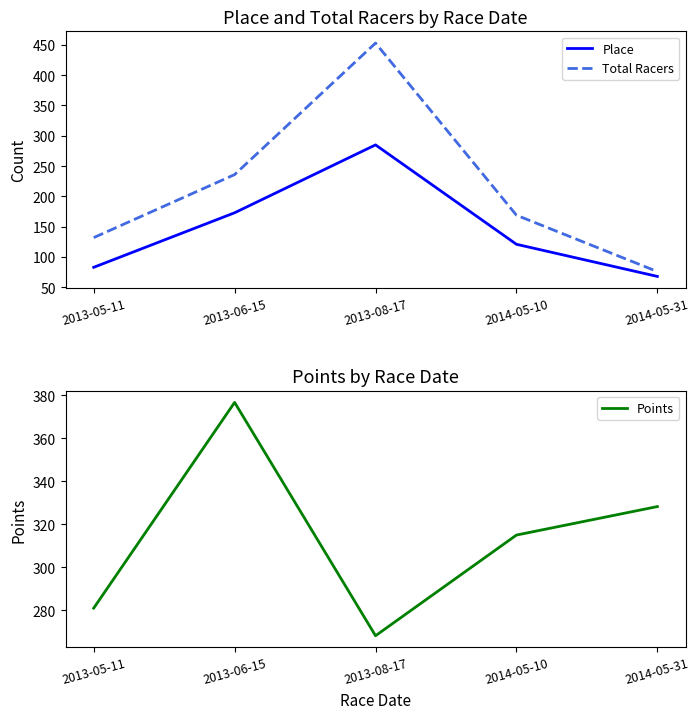

How many times do Points and Place cross each other?

2